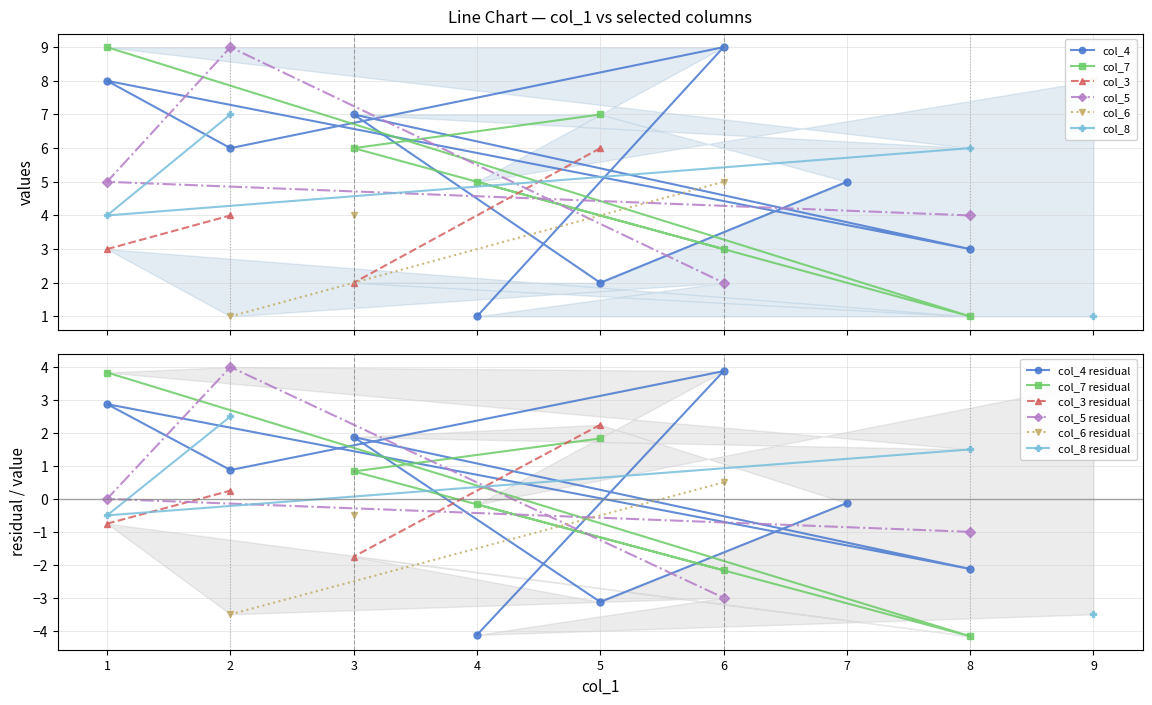

Where is the data nearest to the value 5?

1